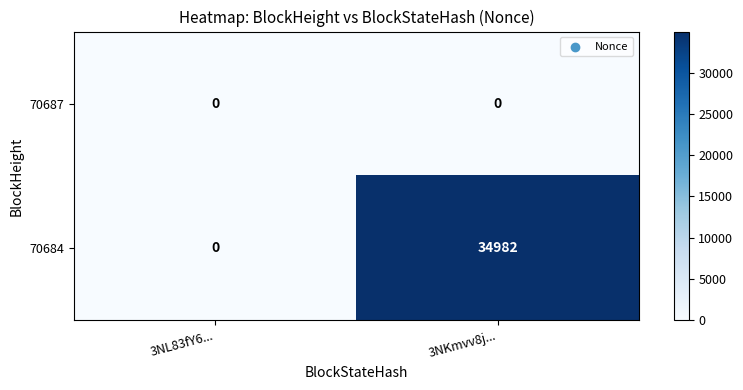

What is the approximate value of 70684 at 3NKmvv8j...?

34982